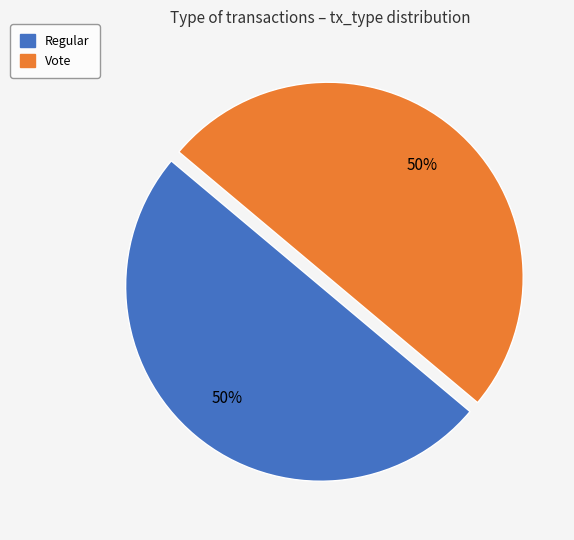

To the nearest percent, what is the difference between the Vote and Regular slice percentages?

0%